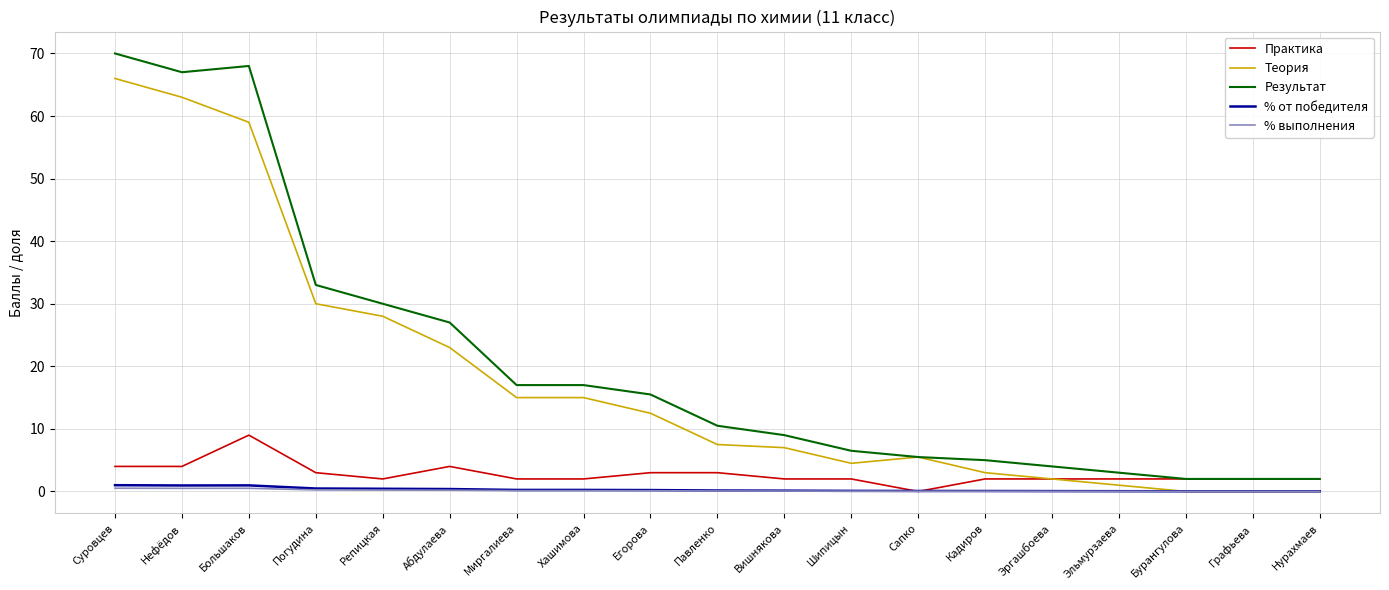

Is it true that Теория equals 2.0 at Эргашбоева?

True